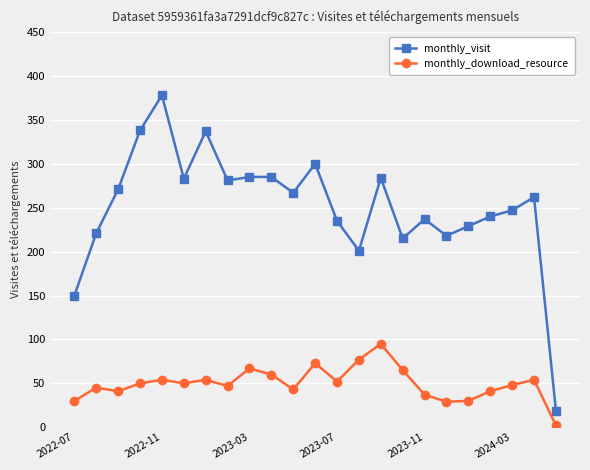

How many categories are shown in the chart?

23